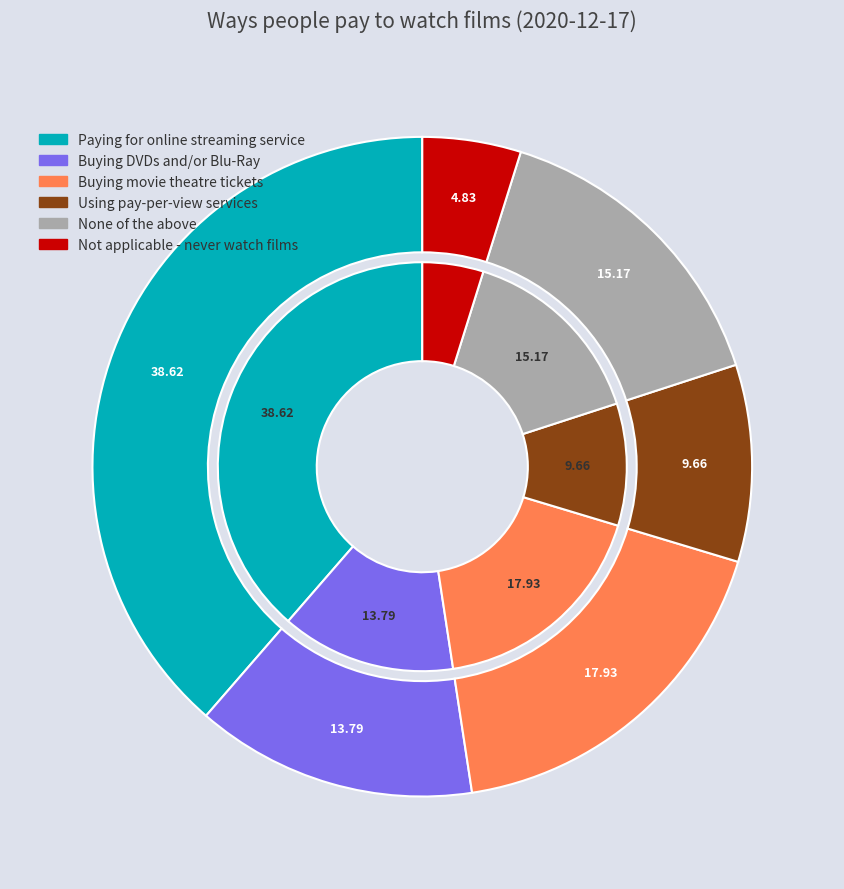

To the nearest percent, what is the difference between the largest and smallest slice percentages?

34%